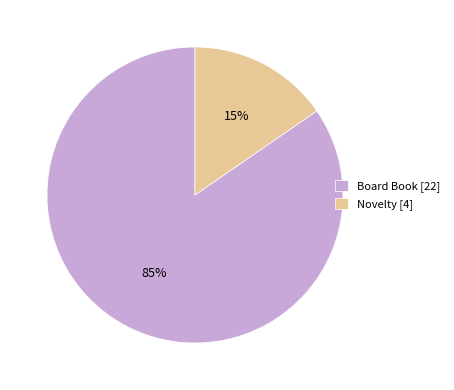

Is it true that Board Book is 98% of the pie?

False